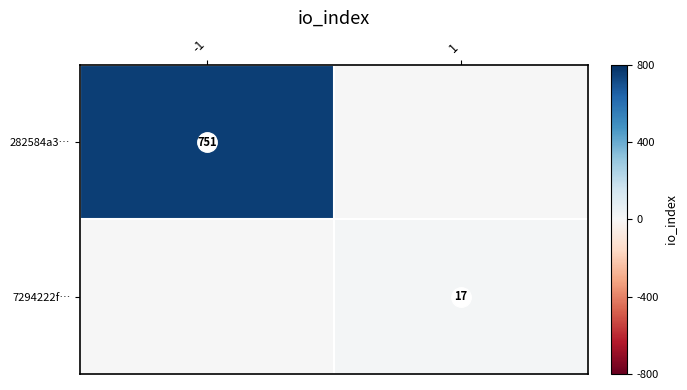

Rank the series at 1 from highest to lowest value.

7294222f…, 282584a3…